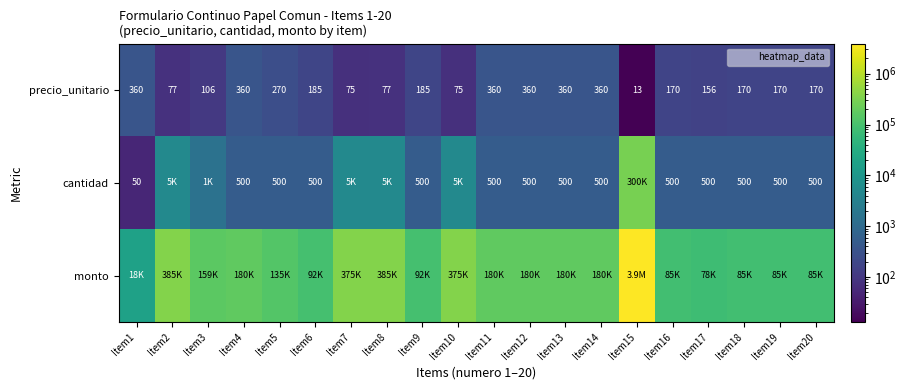

True or false: precio_unitario has a value of 360 at Item1.

True